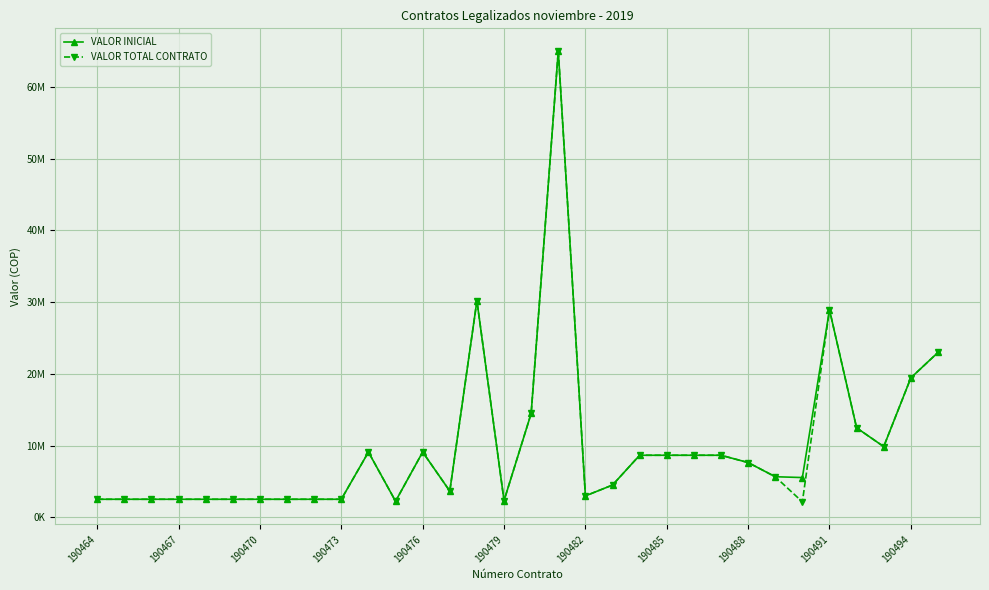

Is this an area chart (filled region under the line)?

No